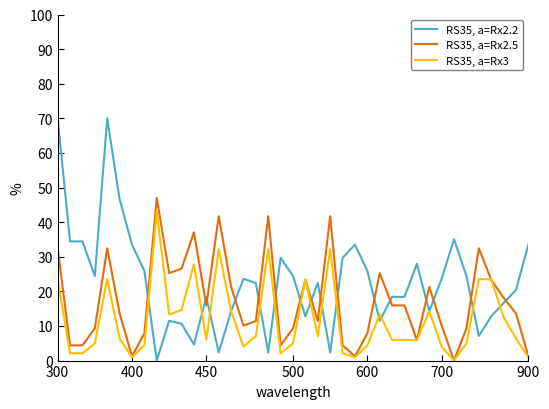

After their last crossing, which series has the higher values: RS35, a=Rx2.2 or RS35, a=Rx3?

RS35, a=Rx2.2